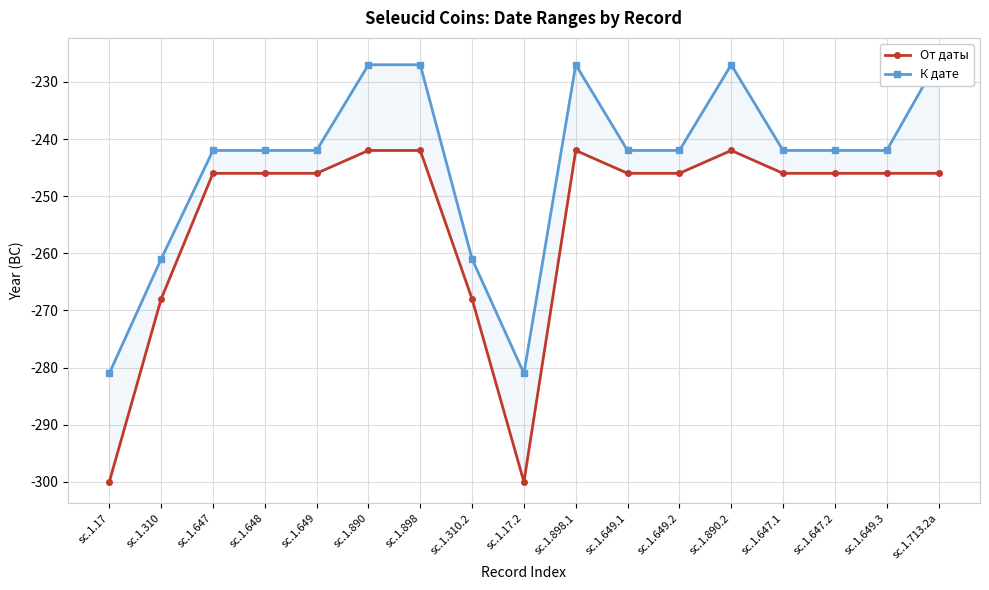

What is the average value of the От даты series?

-254